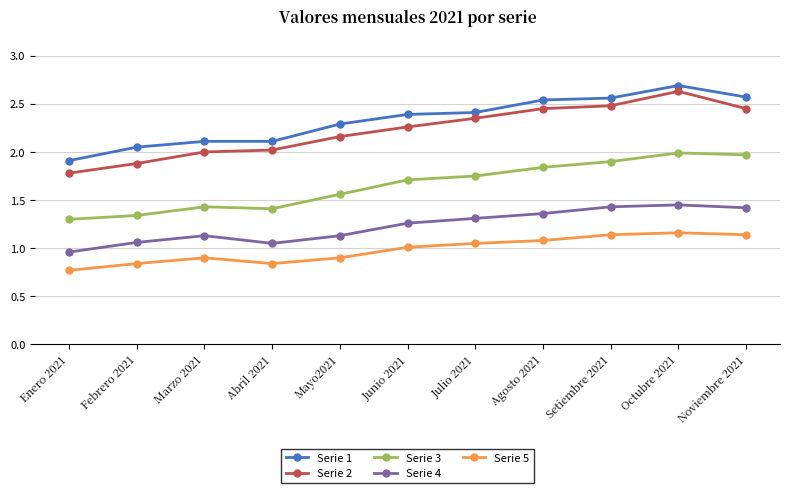

Between Junio 2021 and Octubre 2021, which series saw the biggest shift?

Serie 2